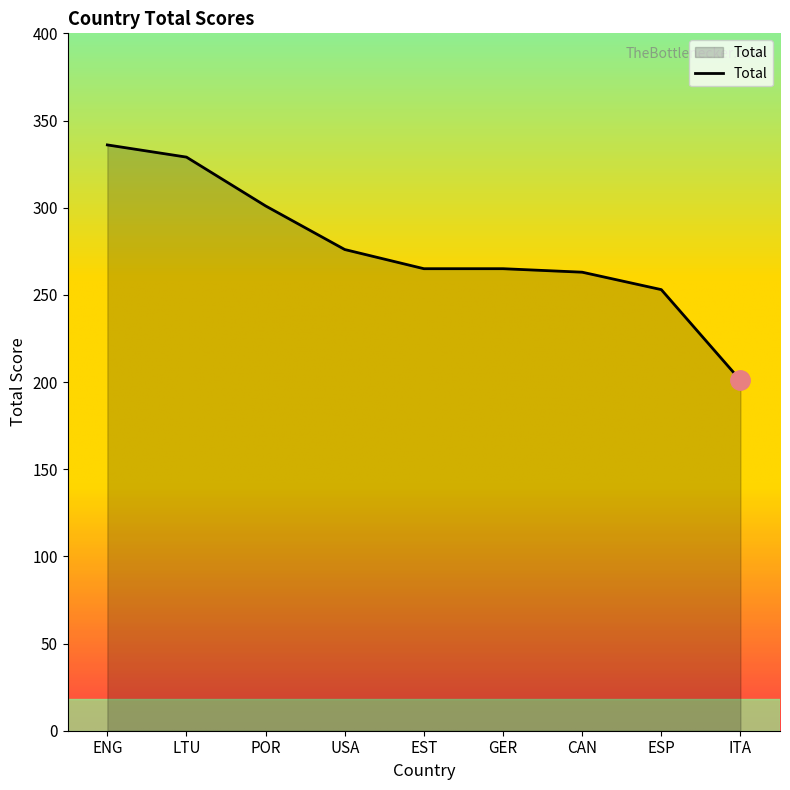

Between POR and CAN, which is larger?

POR